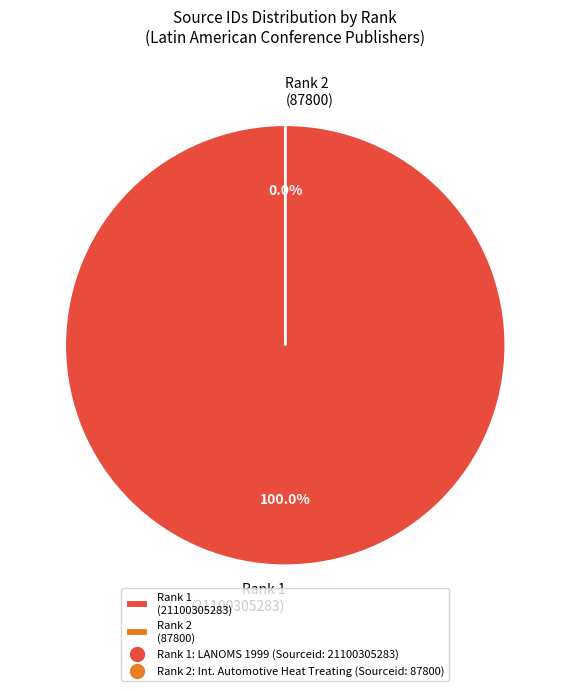

What percentage is NOT represented by International Automotive Heat Treating Conference?

100.0%